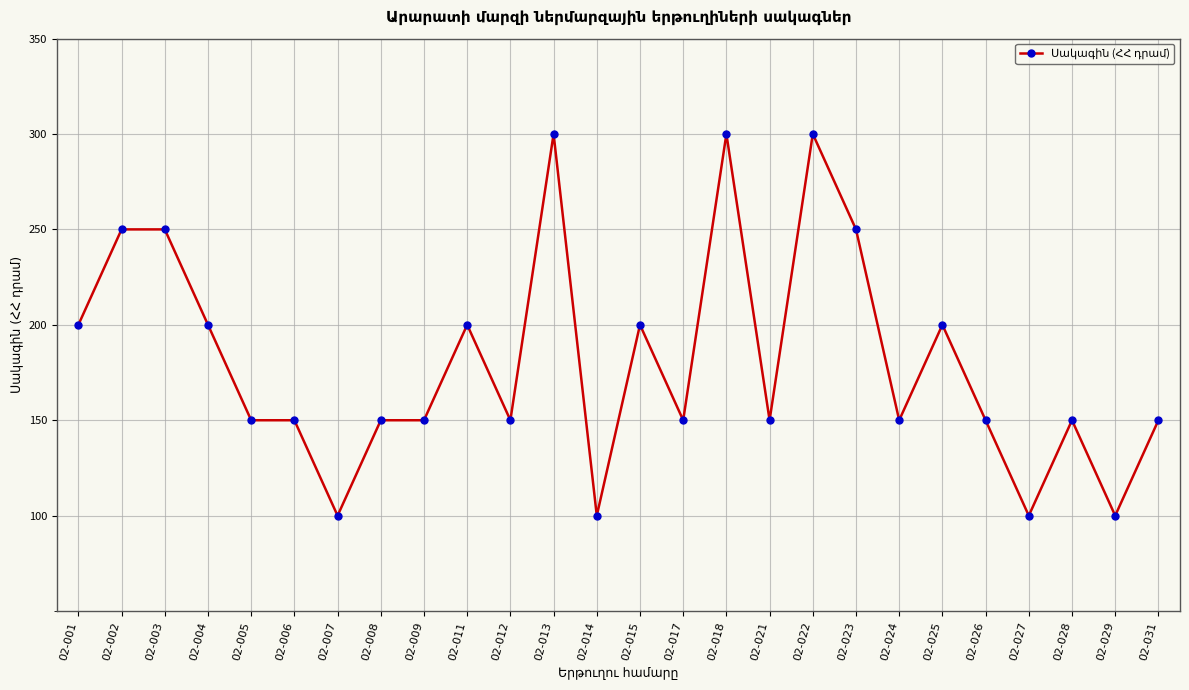

True or false: there are more than 2 points higher than both neighbors.

True